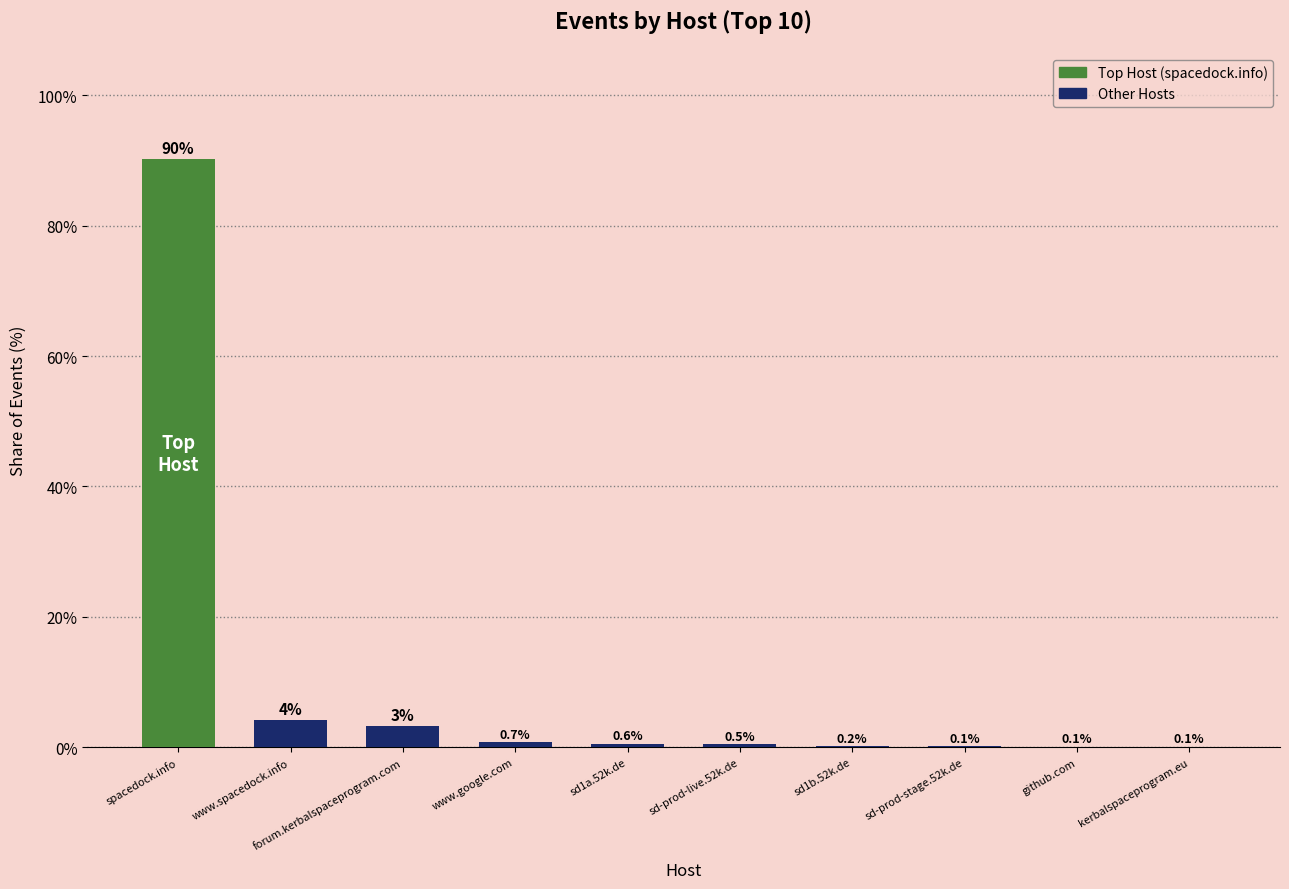

What is the average value?

10.0